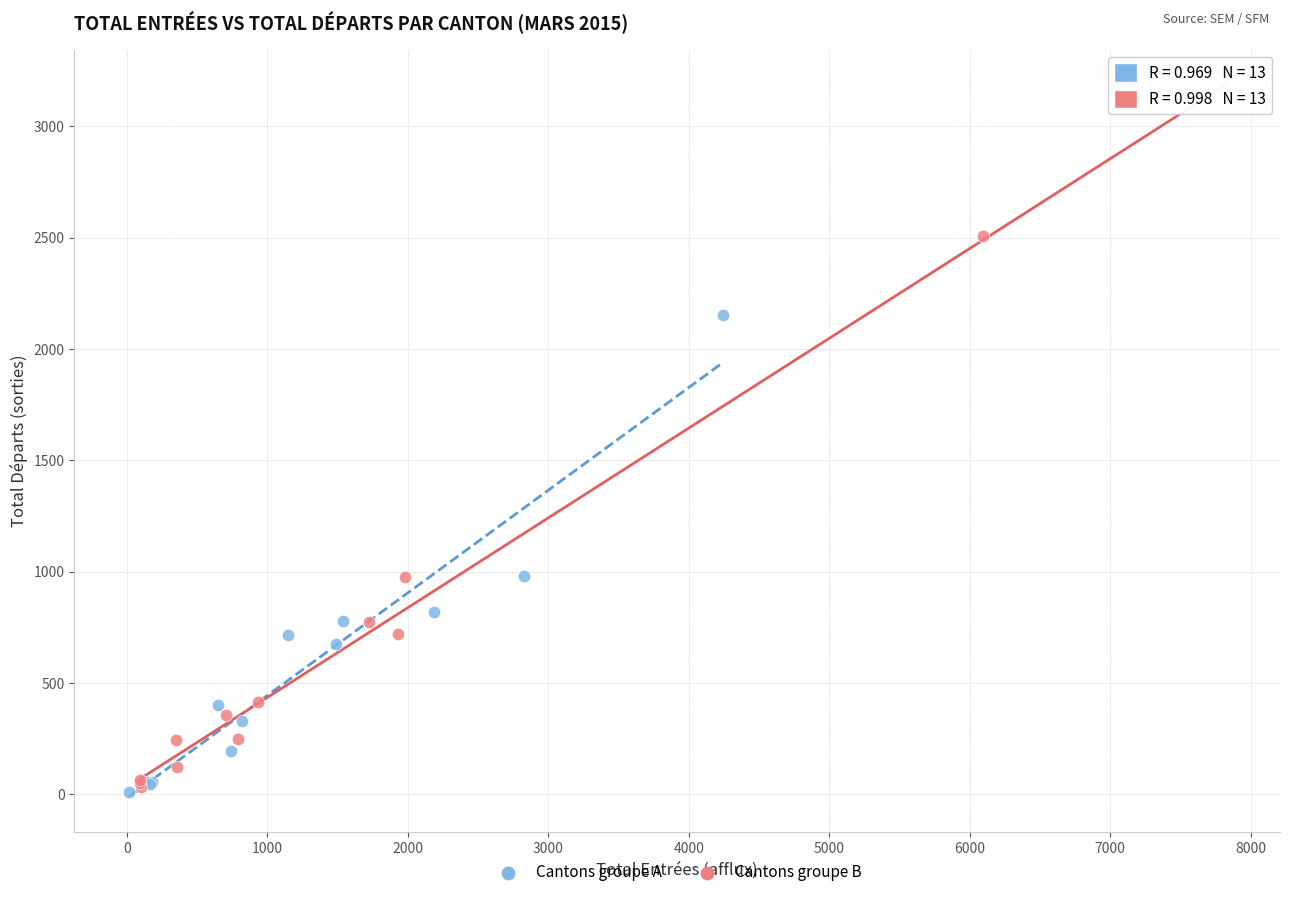

Which series has the widest spread of Y values?

Cantons groupe B